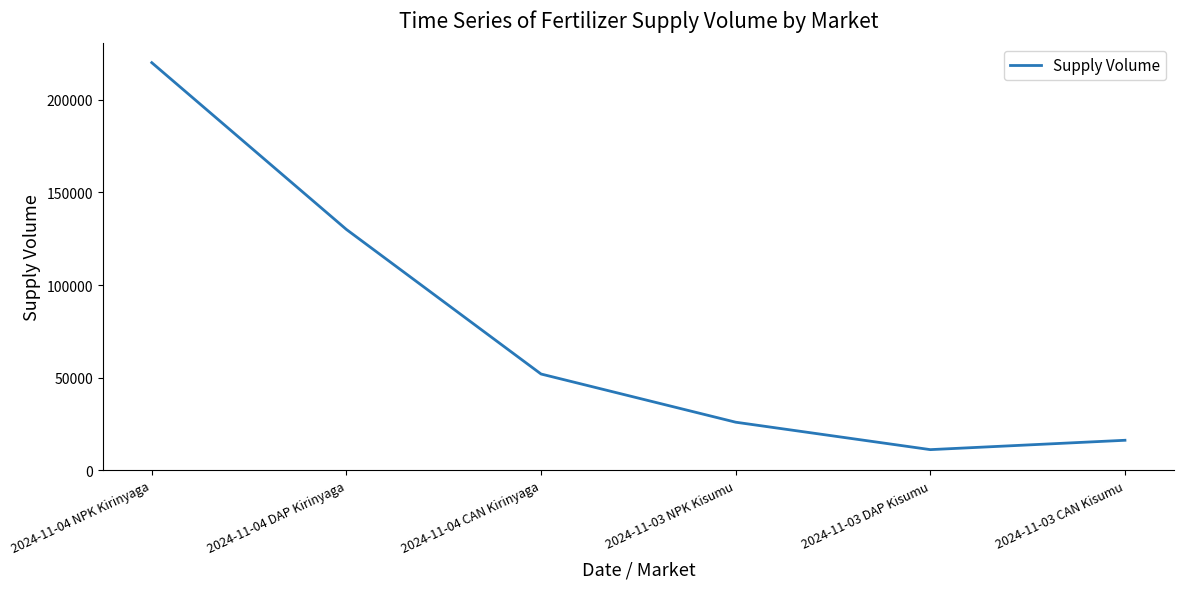

What is the change in value from 2024-11-03 NPK Kisumu to 2024-11-03 CAN Kisumu?

-9750